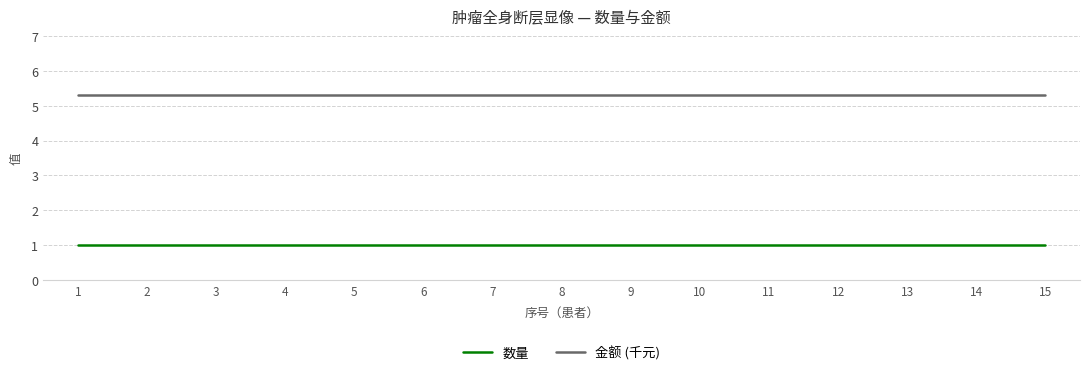

What is the smallest value displayed?

1.0